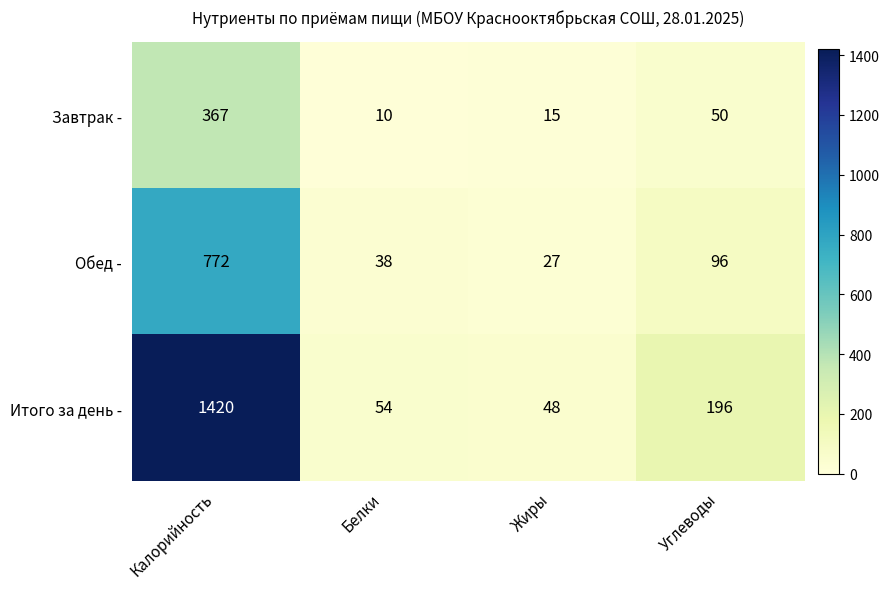

Reading left to right, extract all data points from this chart.

Завтрак -: 367	10	15	50
Обед -: 772	38	27	96
Итого за день -: 1420	54	48	196